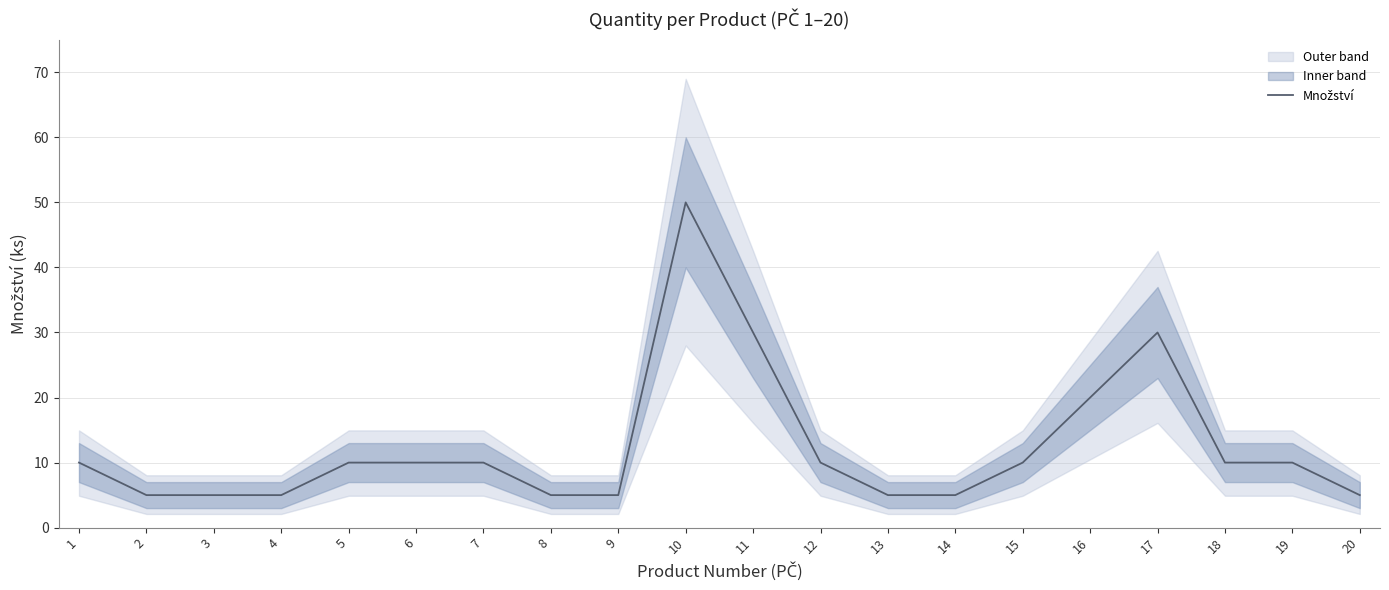

Reading left to right, list all the values displayed in this chart.

1=10	2=5	3=5	4=5	5=10	6=10	7=10	8=5	9=5	10=50	11=30	12=10	13=5	14=5	15=10	16=20	17=30	18=10	19=10	20=5